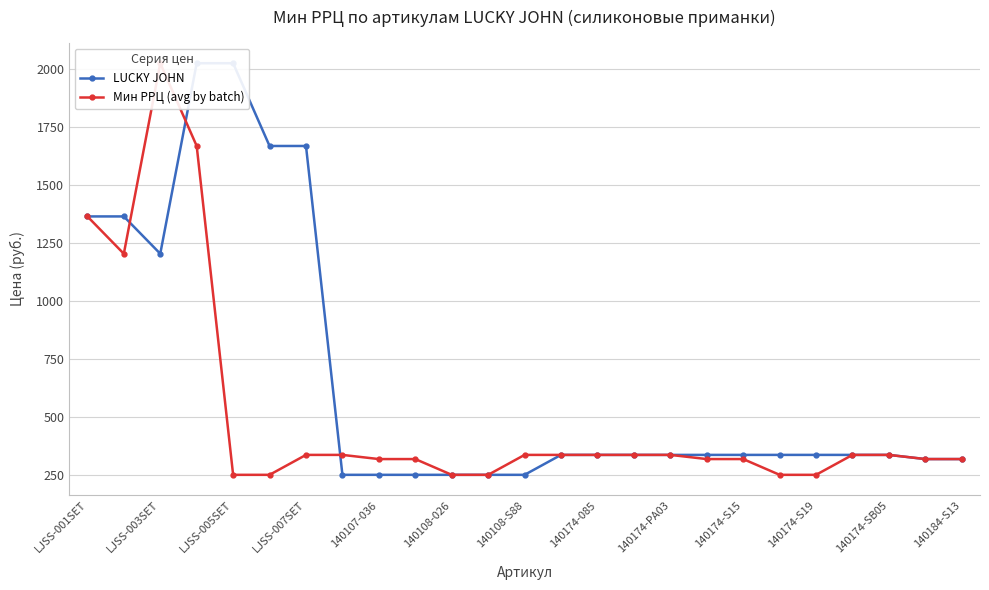

What is the total value across all series at 19?

584